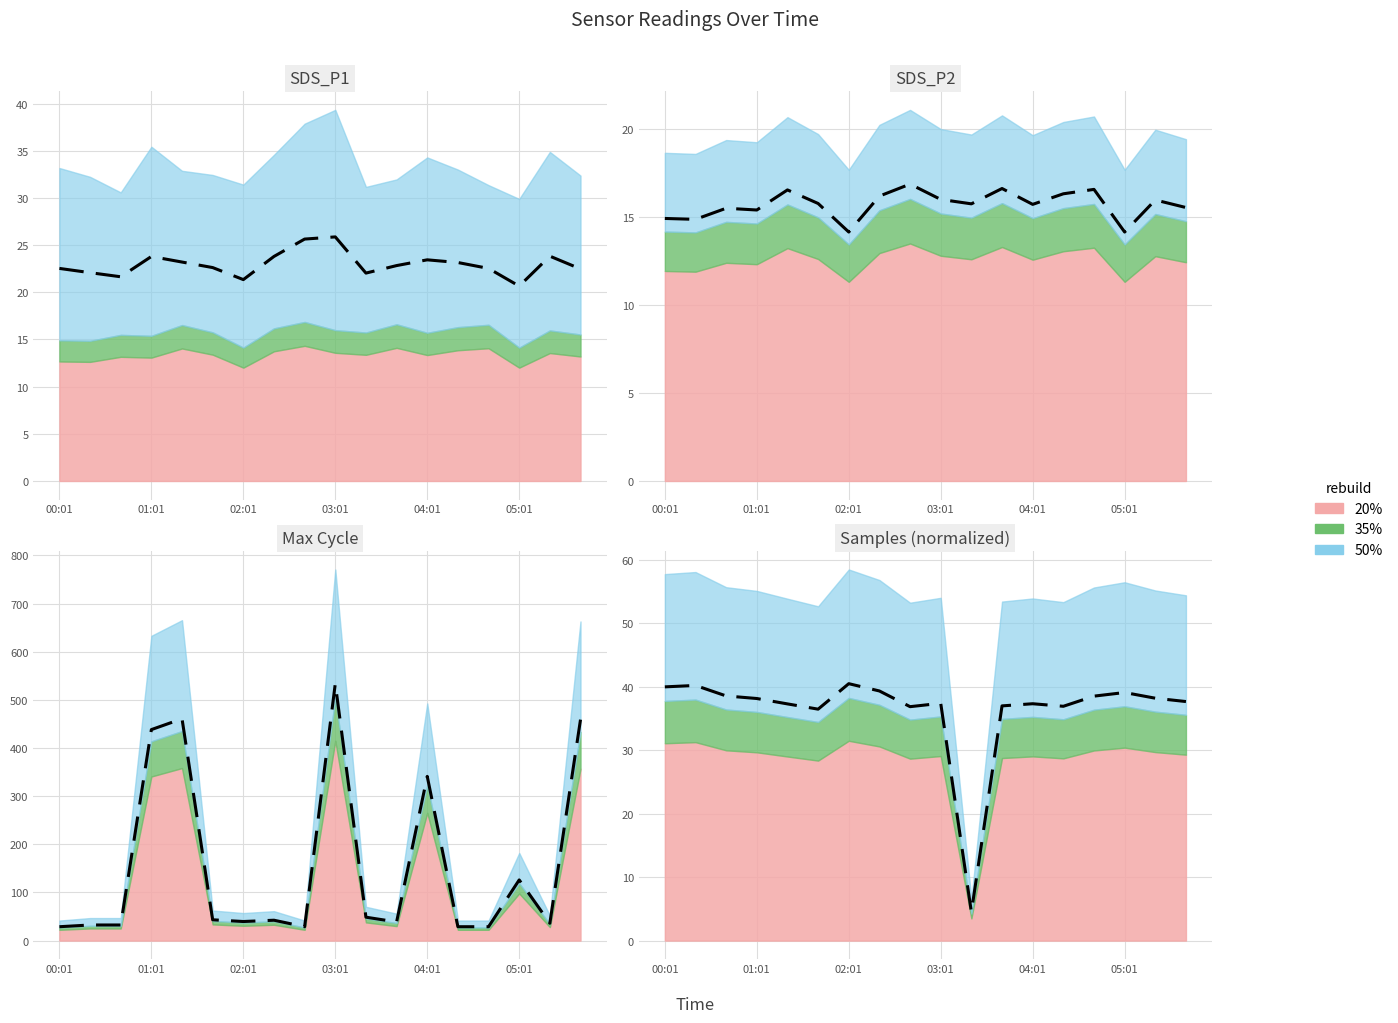

What is the change in value from 02:01 to 6?

+1.9